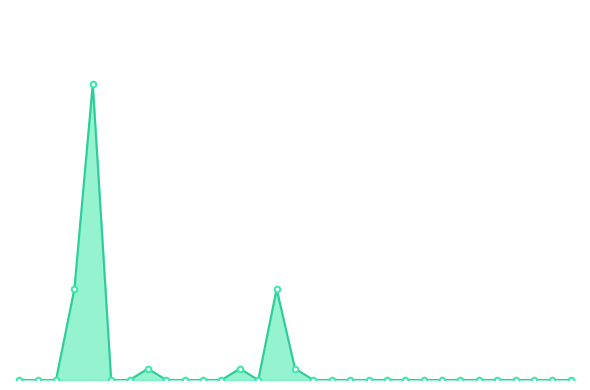

Is this an area chart (filled region under the line)?

Yes